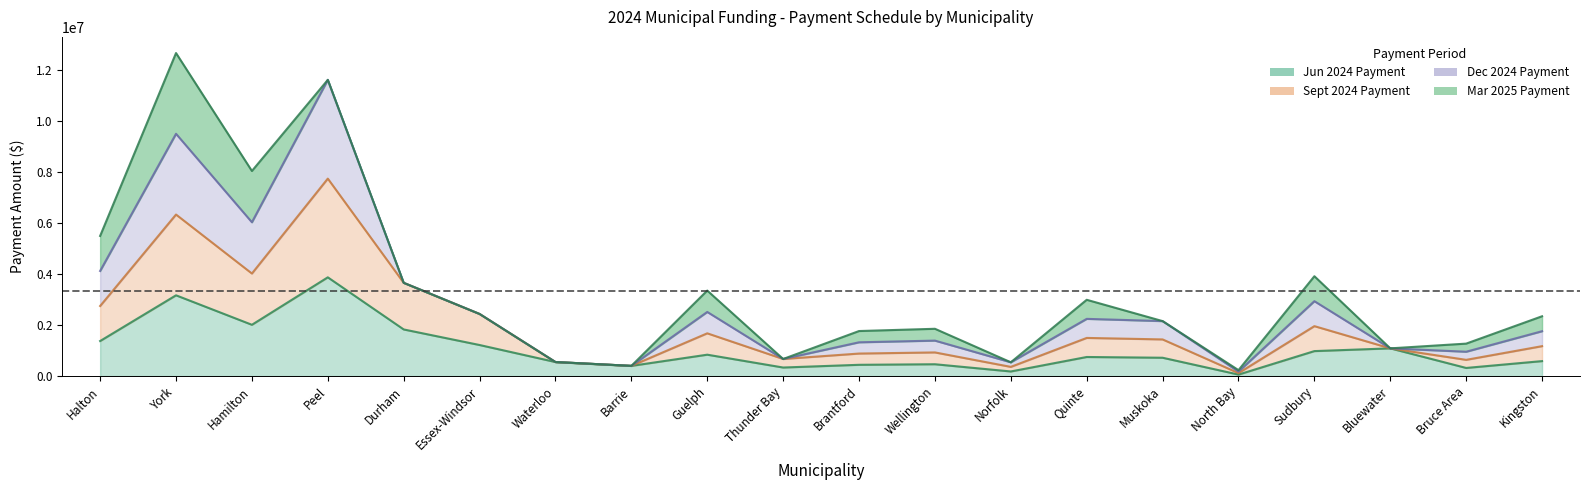

What is the difference between the maximum and minimum values in the Sept 2024 Payment series?

7618982.0